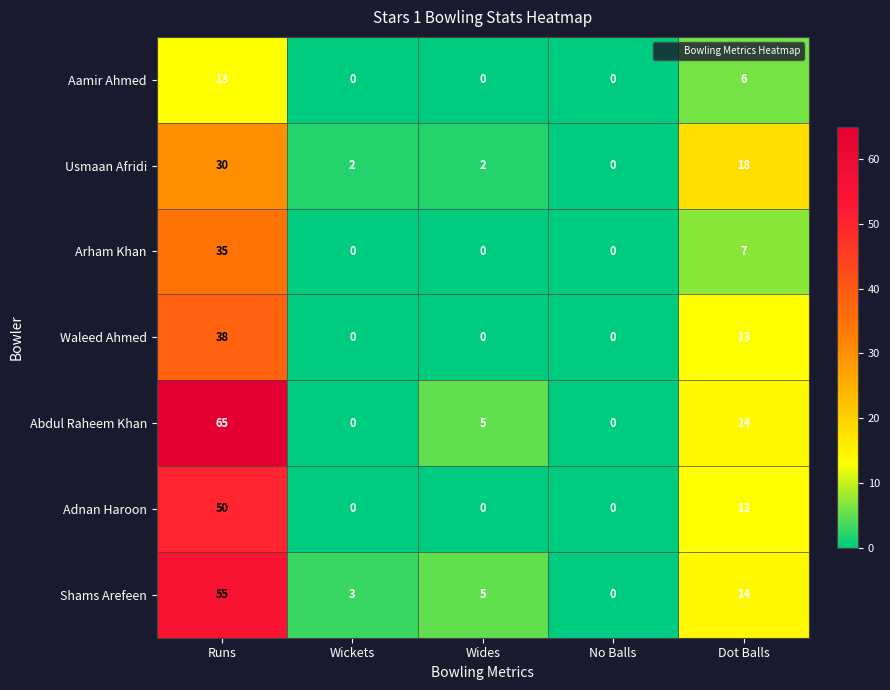

Rank the series by their maximum value, from lowest to highest.

Aamir Ahmed, Usmaan Afridi, Arham Khan, Waleed Ahmed, Adnan Haroon, Shams Arefeen, Abdul Raheem Khan